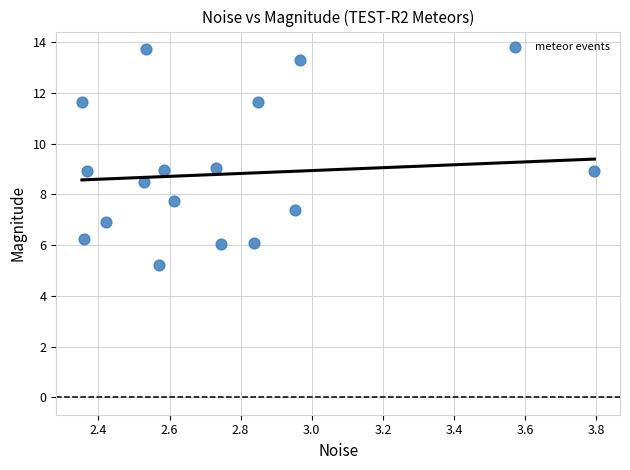

What is the range of X values (max minus min)?

1.4